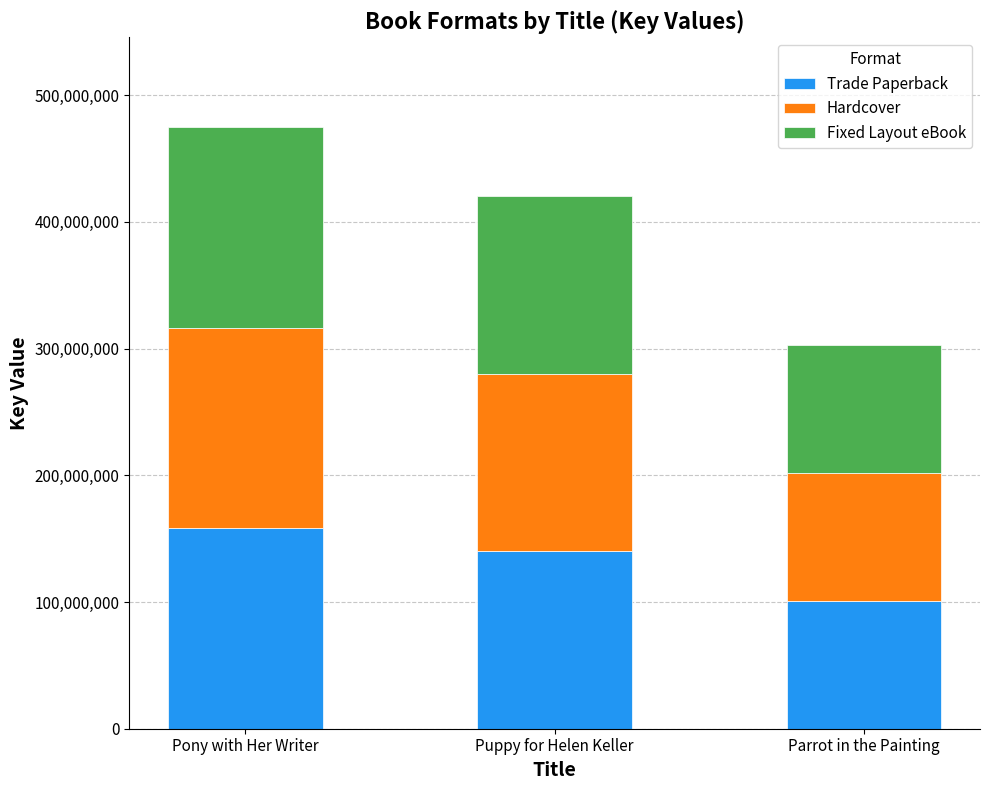

What is the minimum value for Trade Paperback?

100880278